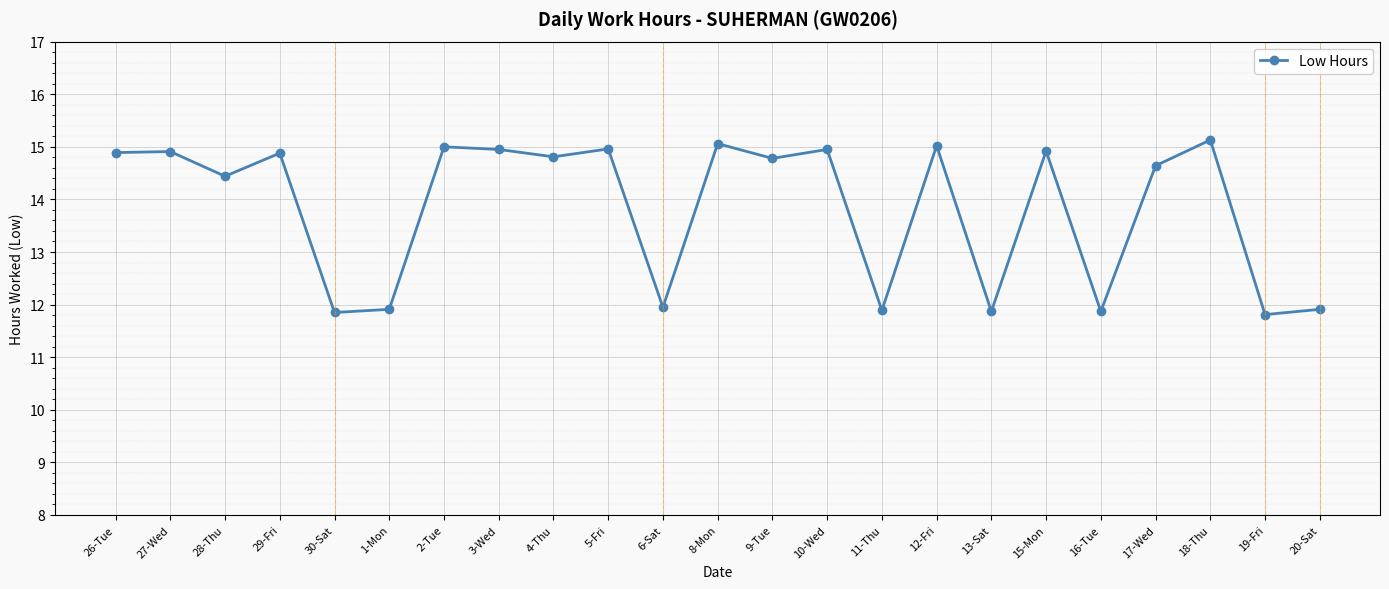

True or false: the data shows 14.9 at 26-Tue.

True